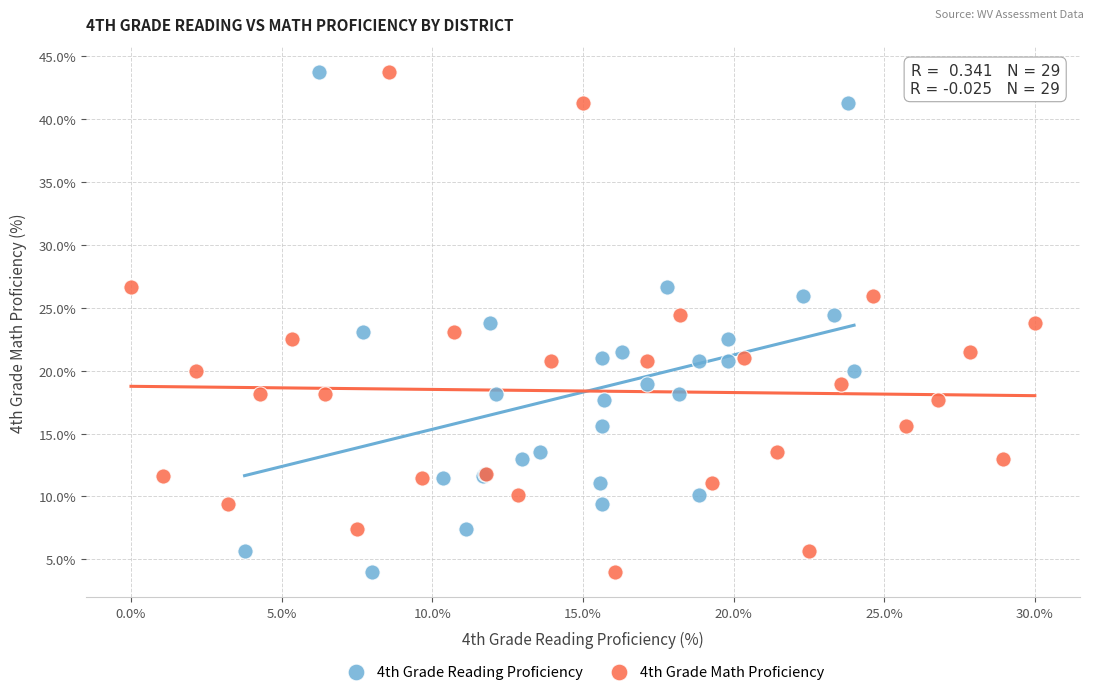

What are all the series names shown in the legend?

4th Grade Reading Proficiency, 4th Grade Math Proficiency